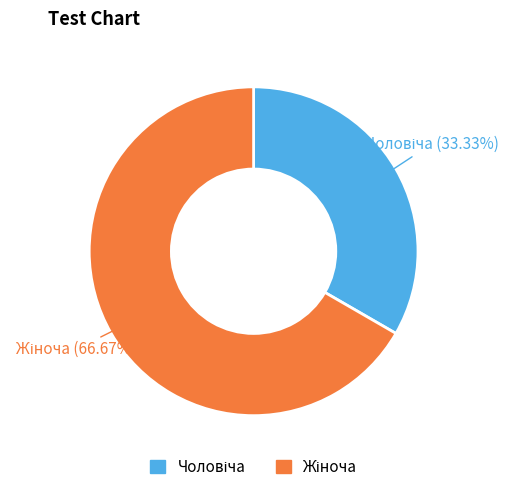

How many slices are in this pie chart?

2